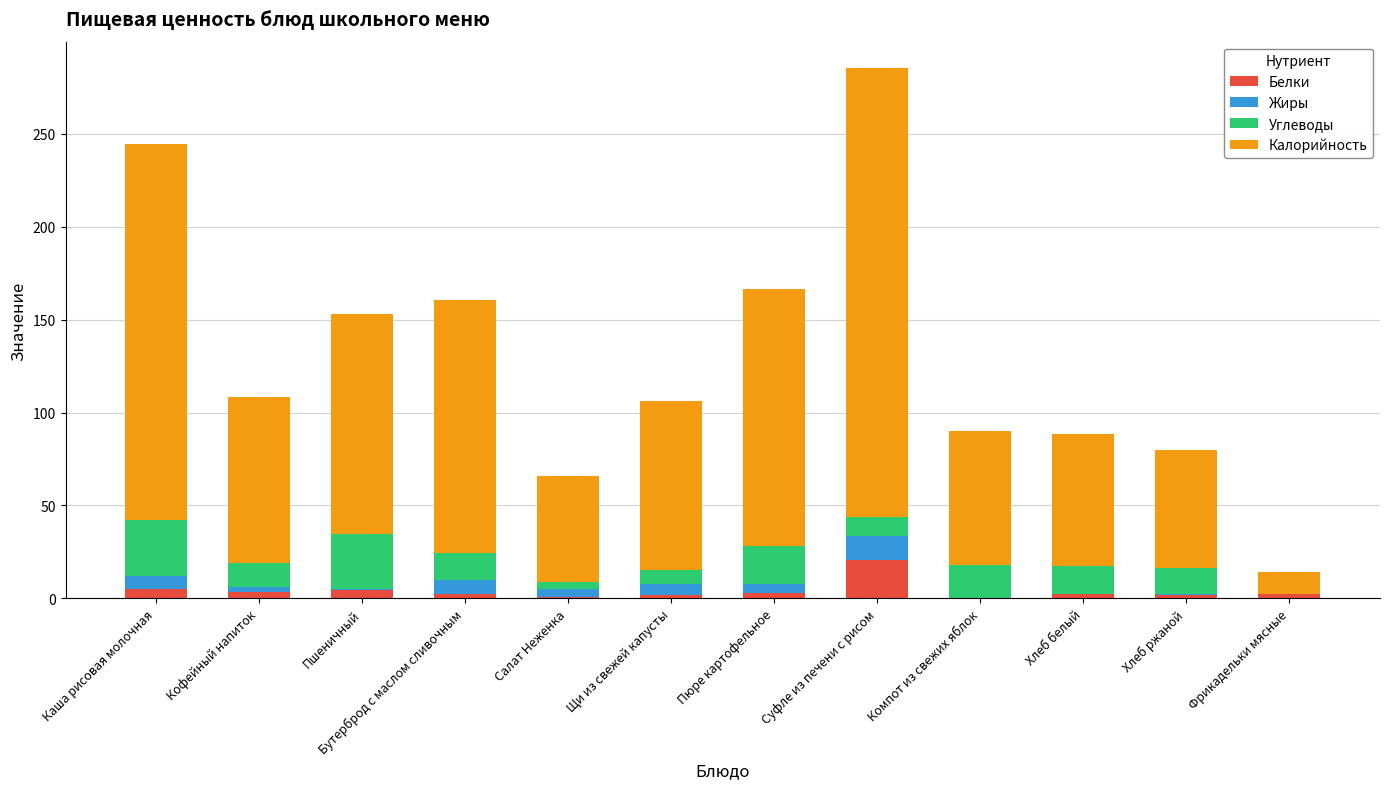

Are the bars horizontal?

No